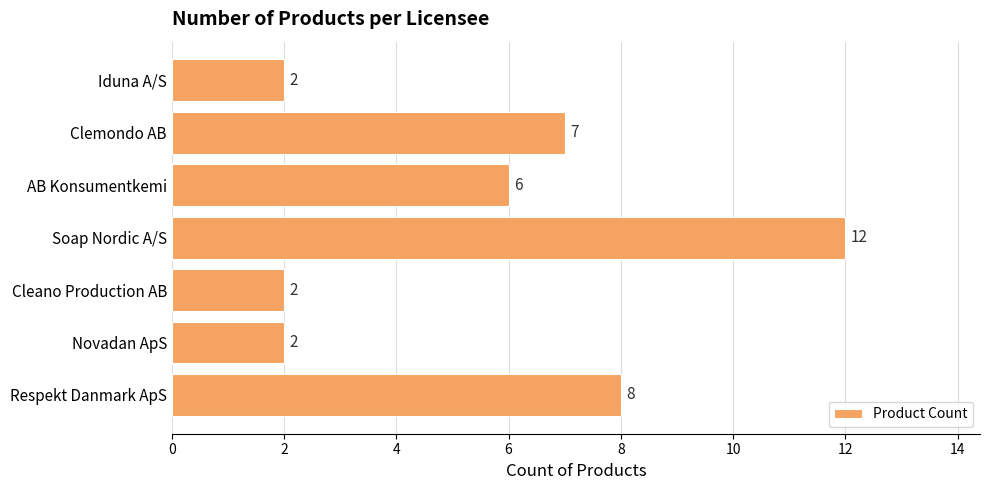

Count the number of data series in this chart.

1